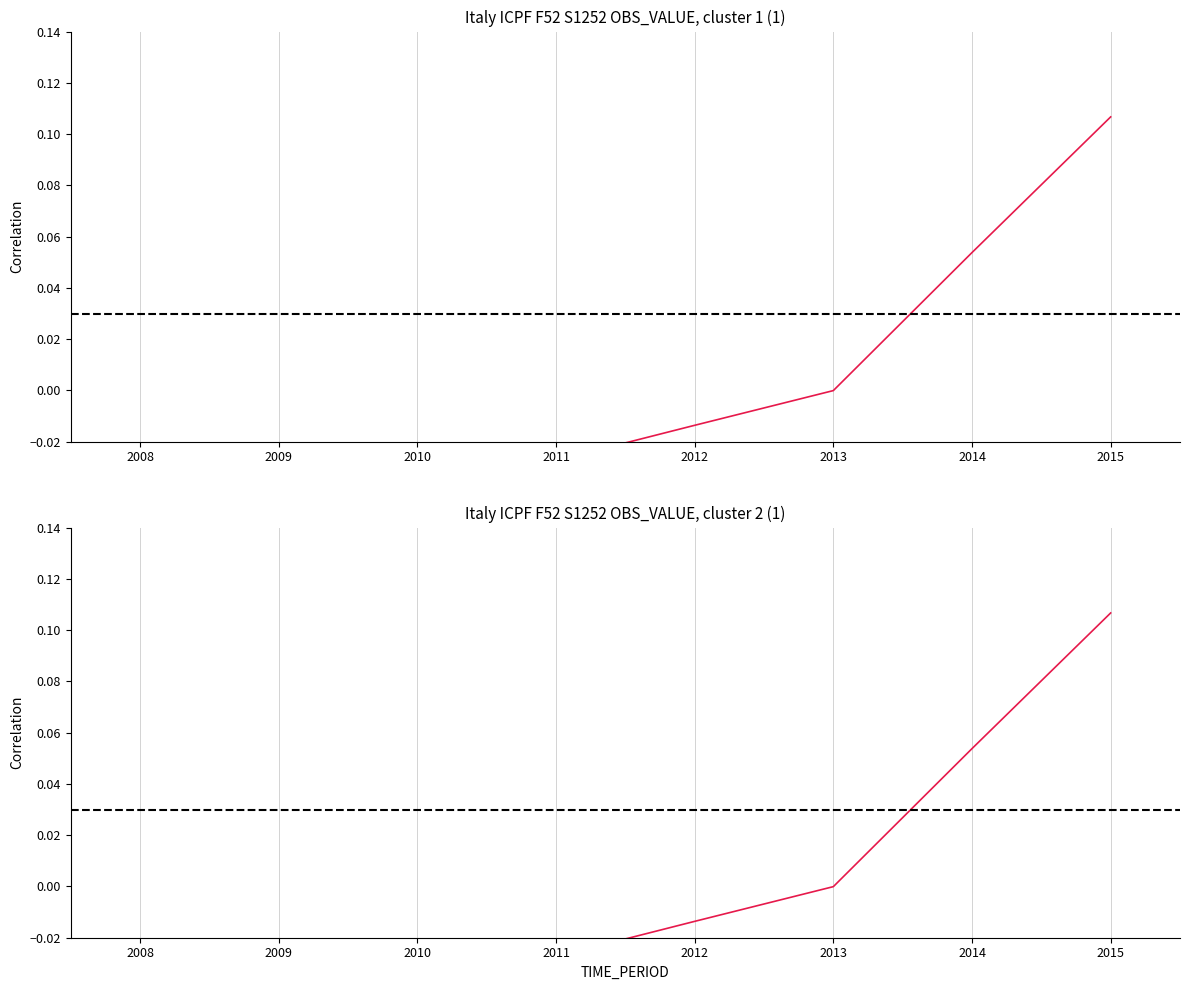

How many data points are above 0?

2